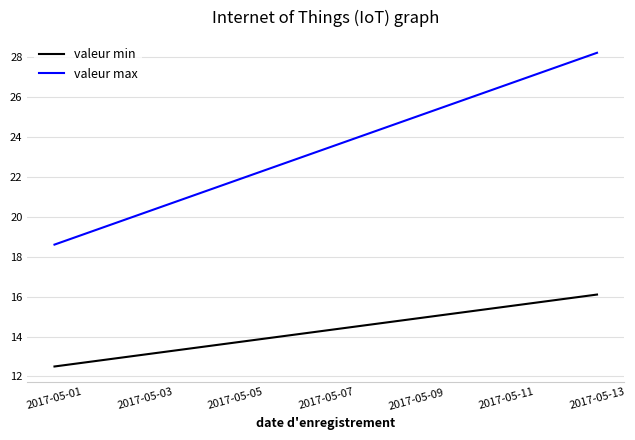

True or false: valeur min and valeur max intersect in this chart.

False